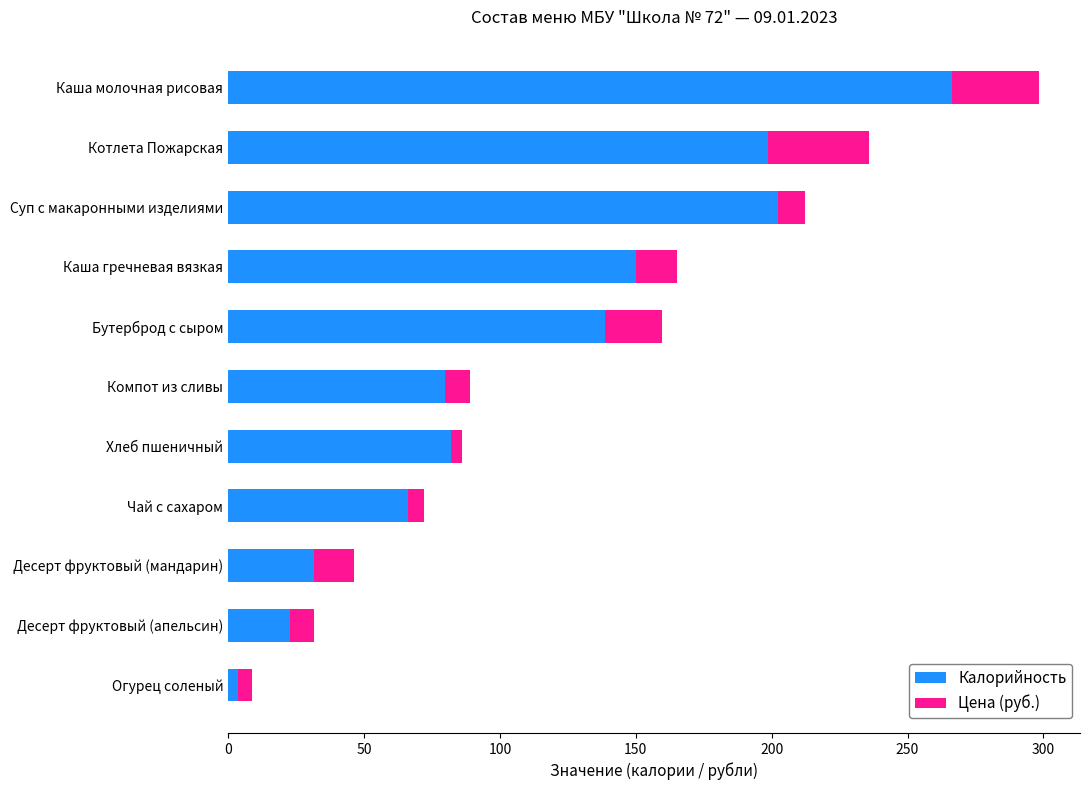

What is the sum of the Калорийность values at Каша молочная рисовая and Десерт фруктовый (мандарин)?

298.0